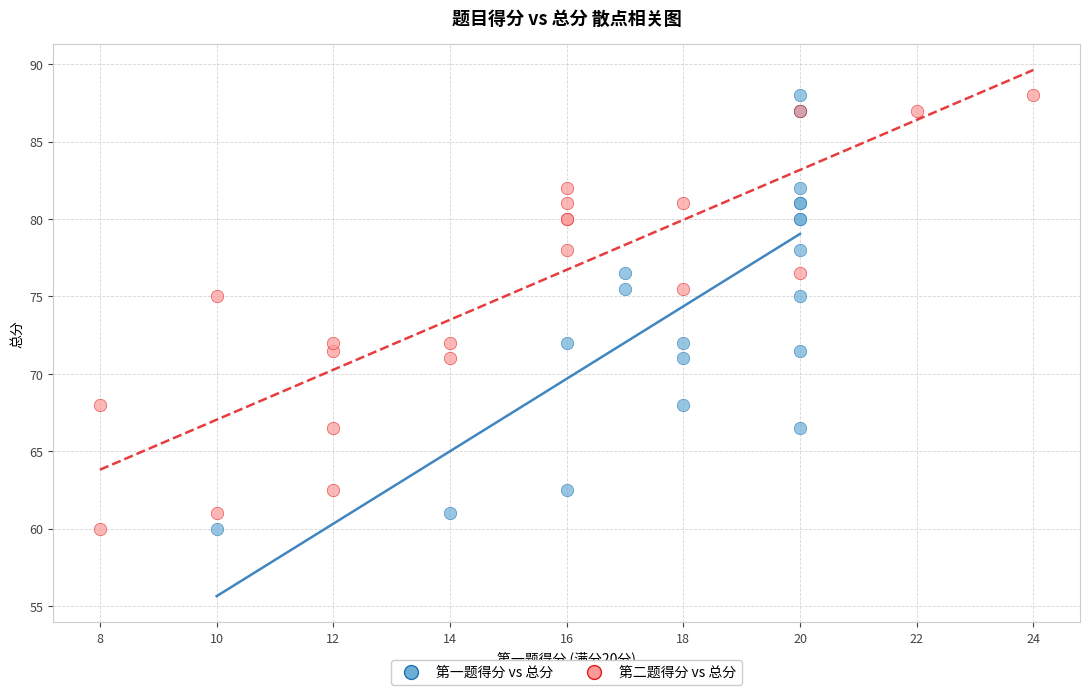

What are all the series names shown in the legend?

第一题得分 vs 总分, 第二题得分 vs 总分